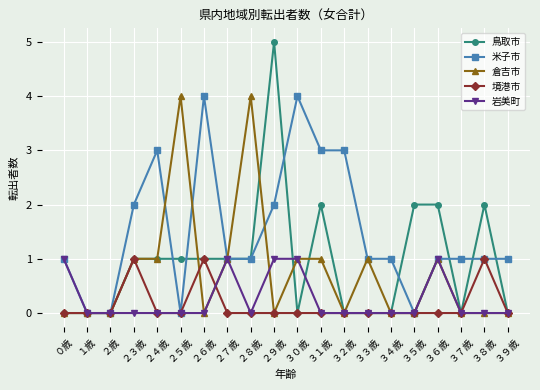

At which category does 米子市 reach its first local peak?

２４歳